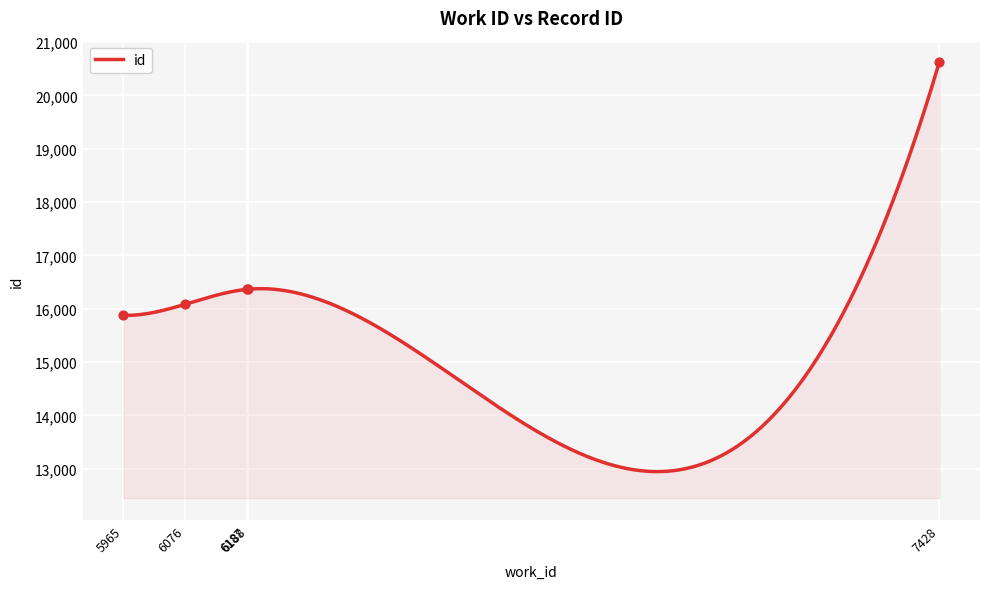

Which has a higher value, 5965 or 6076?

6076